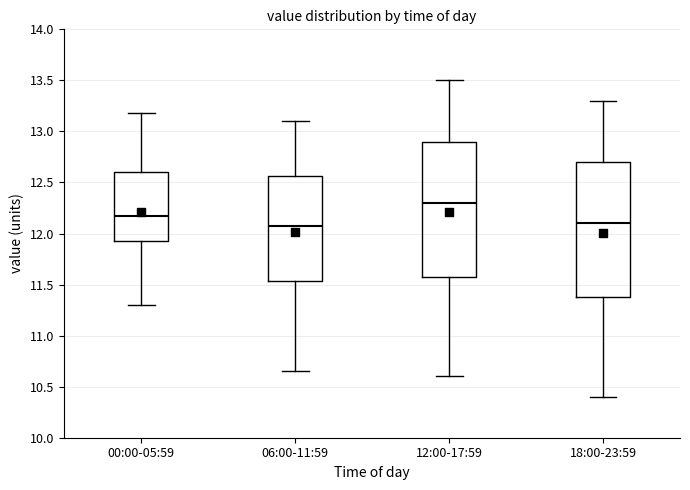

Reading left to right, read every box against the y-axis: the position of its median line, the range the box covers, and the ends of its whiskers. The values are not printed on the chart, so give them approximately, as read against the axis.

00:00-05:59: median 12.15, box 11.95 to 12.60, whiskers 11.30 to 13.20
06:00-11:59: median 12.10, box 11.55 to 12.55, whiskers 10.65 to 13.10
12:00-17:59: median 12.30, box 11.60 to 12.90, whiskers 10.60 to 13.50
18:00-23:59: median 12.10, box 11.40 to 12.70, whiskers 10.40 to 13.30